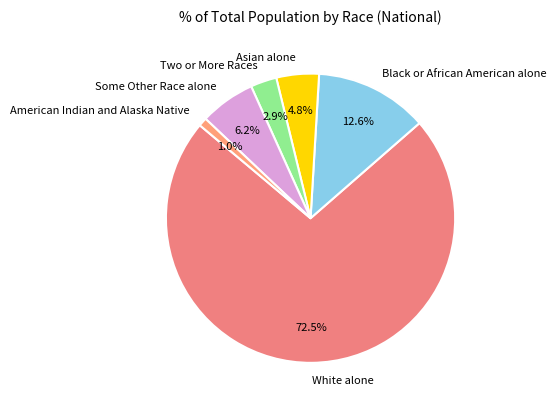

What is the ratio of the value at Two or More Races to the value at Asian alone?

0.6